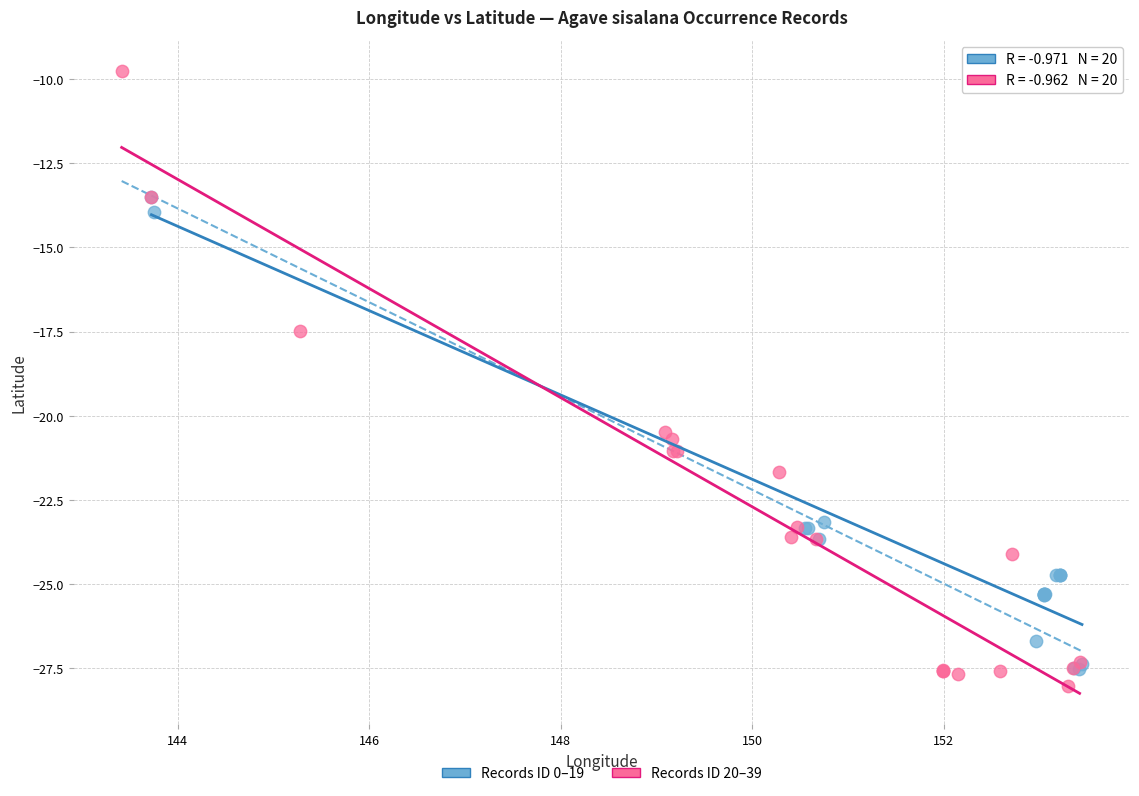

Which series reaches the minimum Y coordinate?

Records ID 20–39